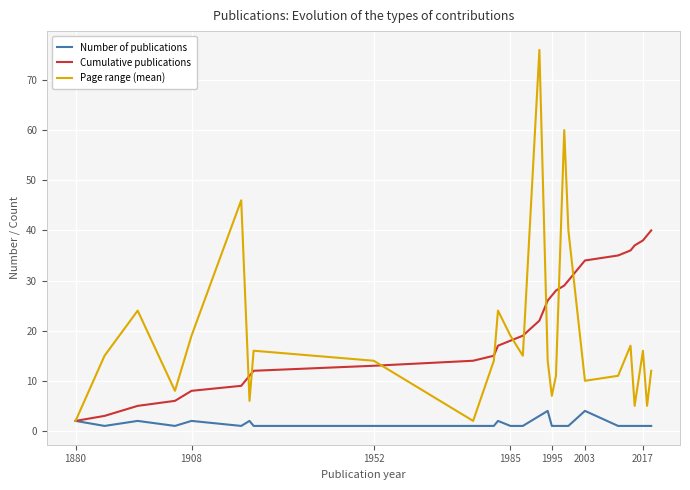

What is the difference between the second highest and minimum values in the Number of publications series?

3